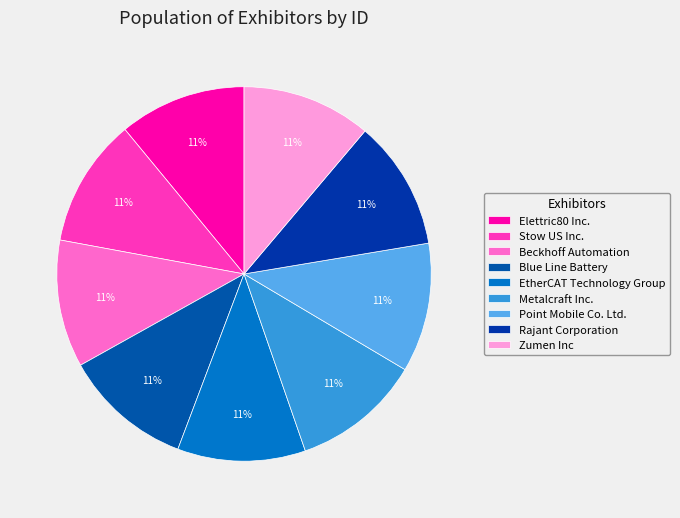

To the nearest percent, what percentage of the pie is Blue Line Battery?

11%